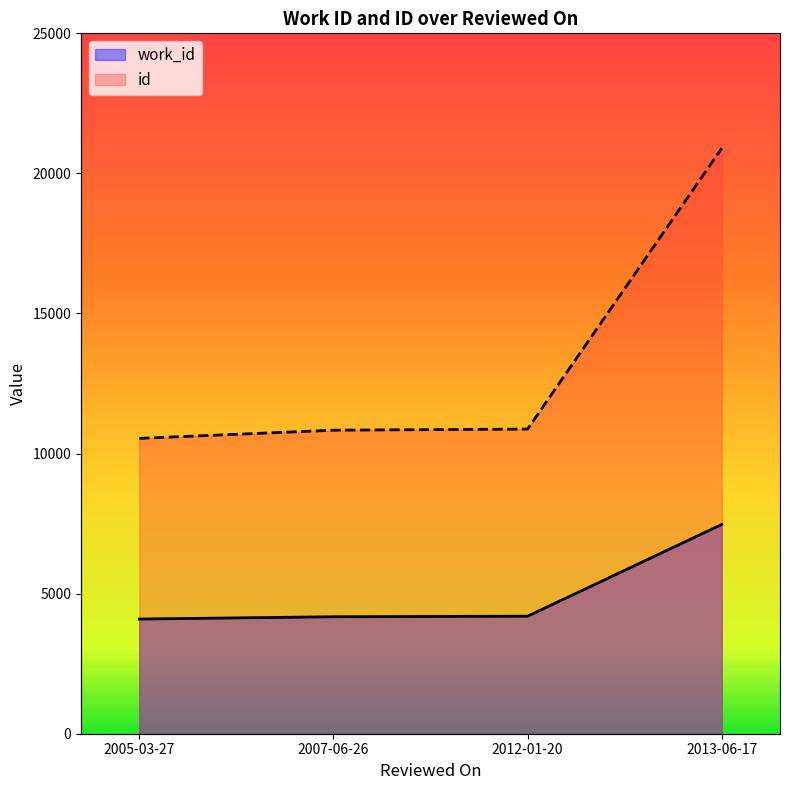

What is the average value of the work_id series?

4983